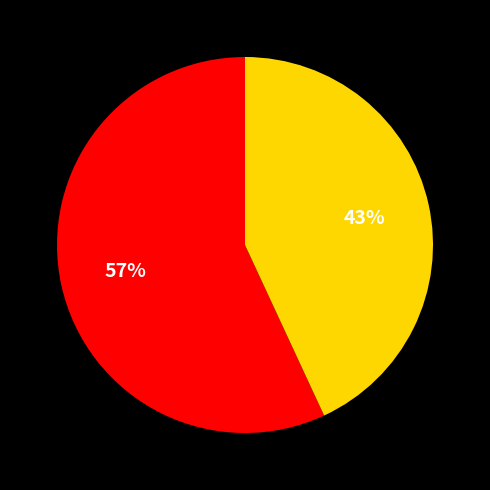

Does any single category account for the majority?

Yes